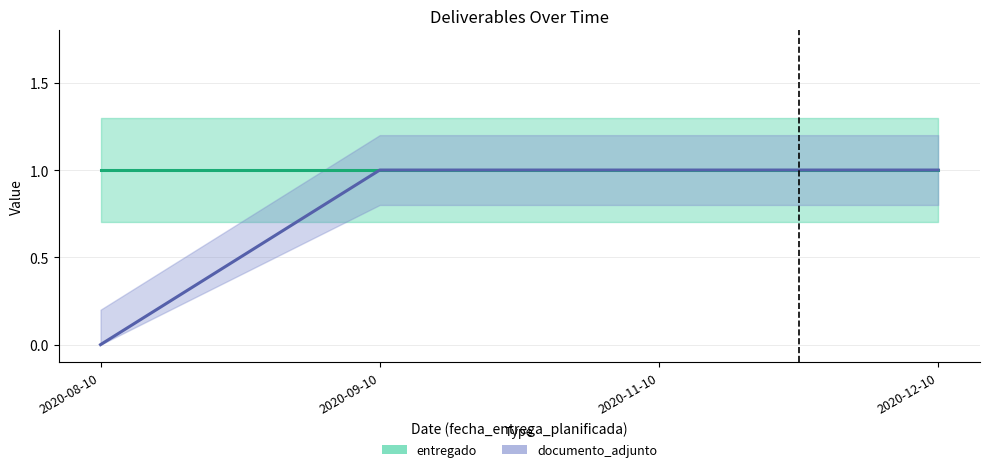

What is the change in value from 2020-08-10 to 2020-12-10?

+1